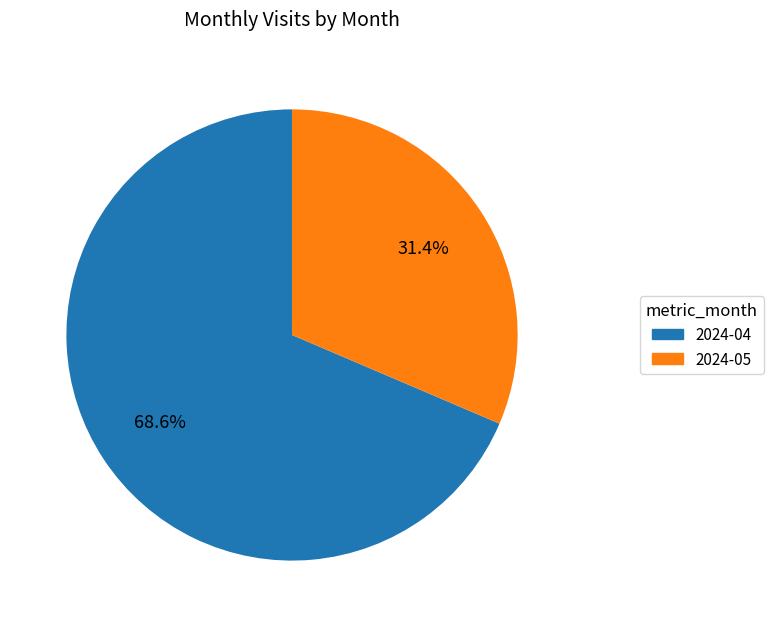

What percentage is the 2024-05 slice, to the nearest percent?

31%